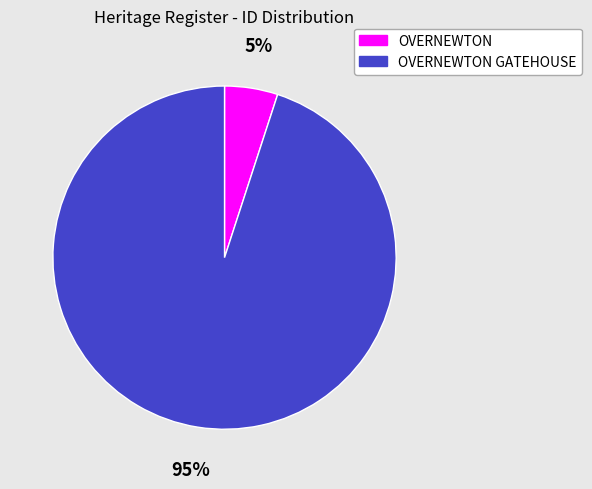

Which category has the biggest portion of the pie?

OVERNEWTON GATEHOUSE